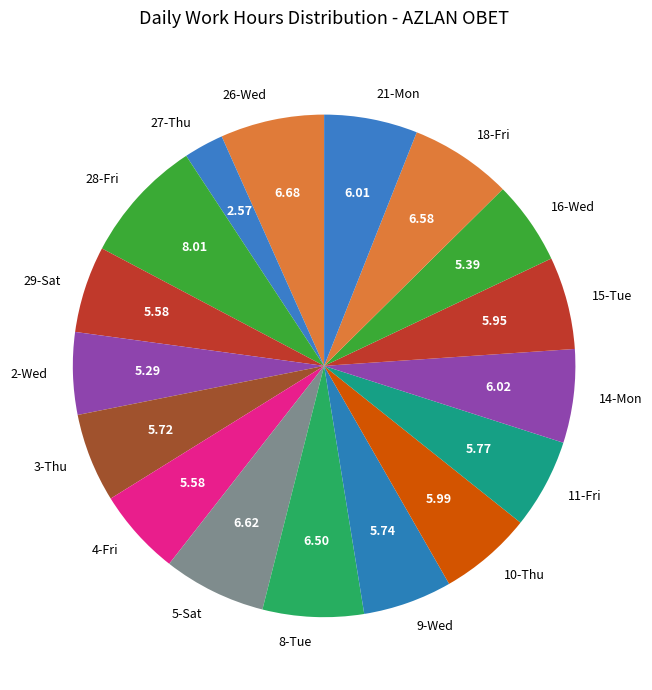

Is there a majority slice in this chart?

No